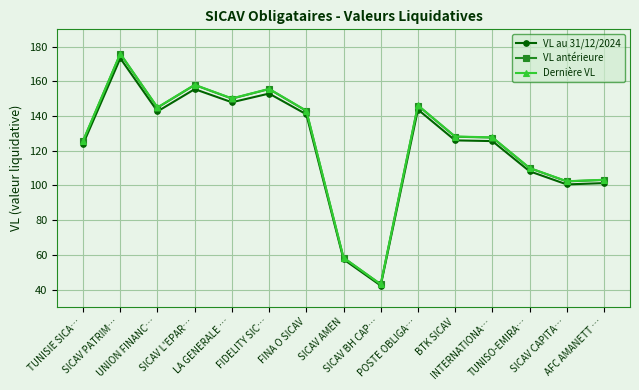

What is the value of the VL au 31/12/2024 point at the 11th from the left?

126.0